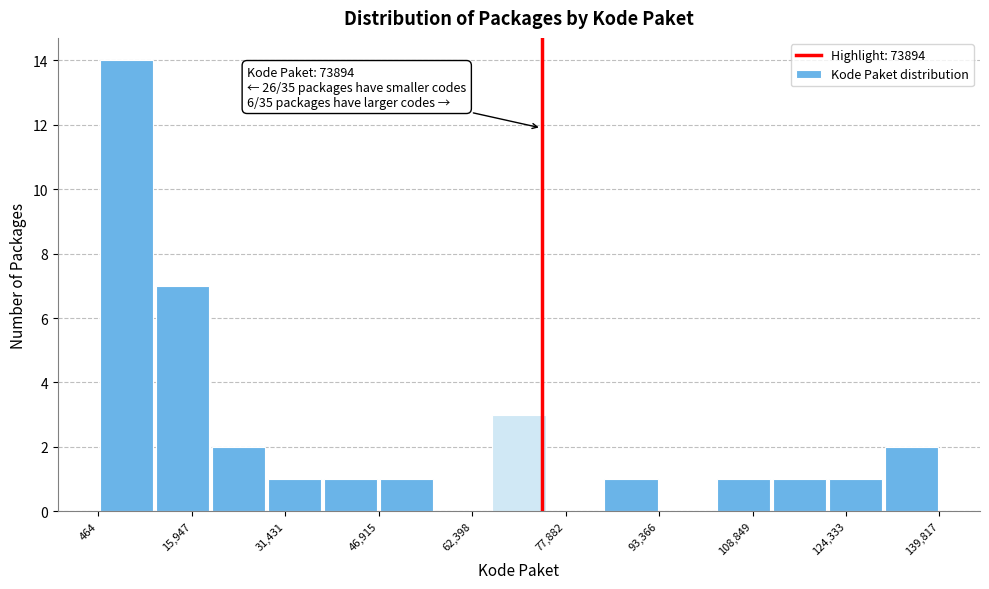

Over which range of the x-axis is the bar tallest?

0 to 10000